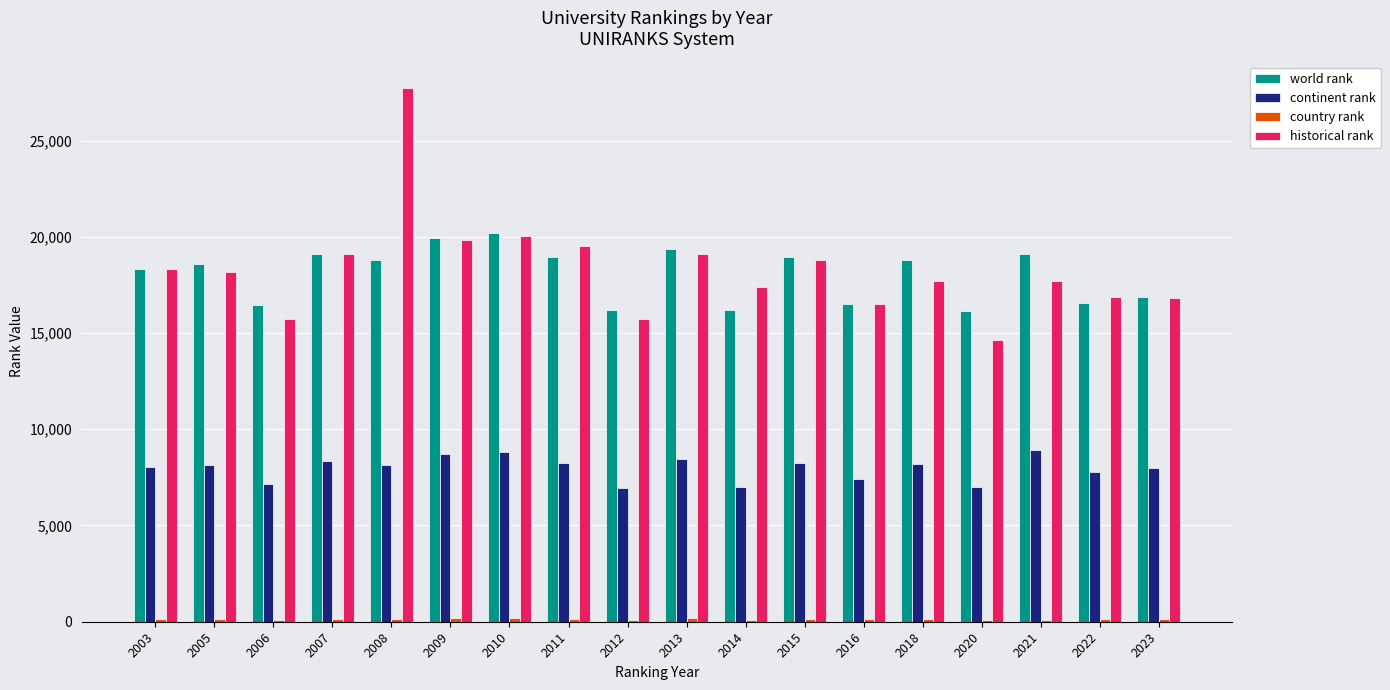

Count the number of categories in the chart.

18